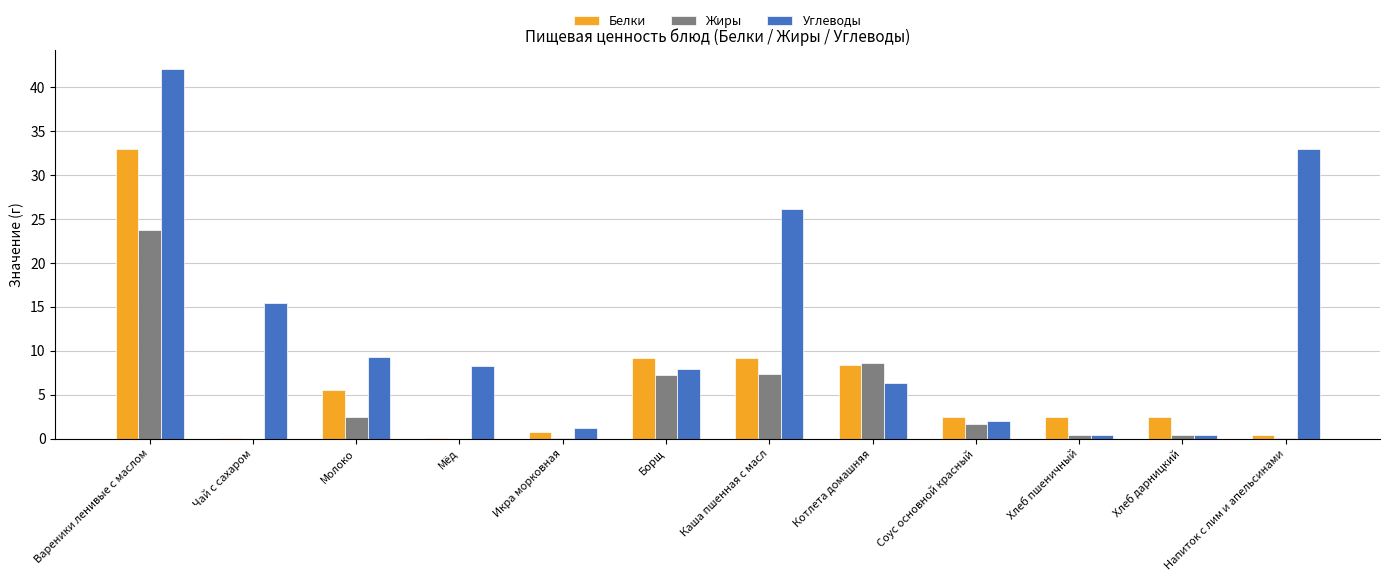

What is the sum of all Белки values?

73.9